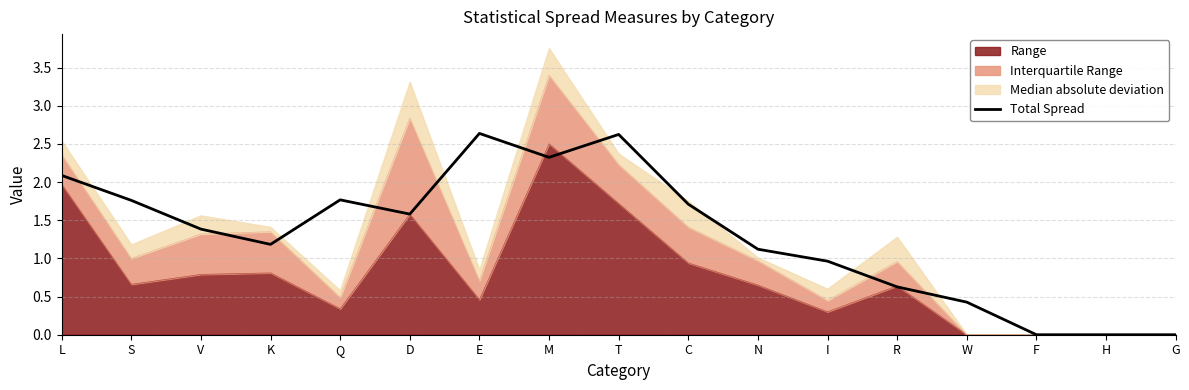

How many lines are shown in the chart?

1